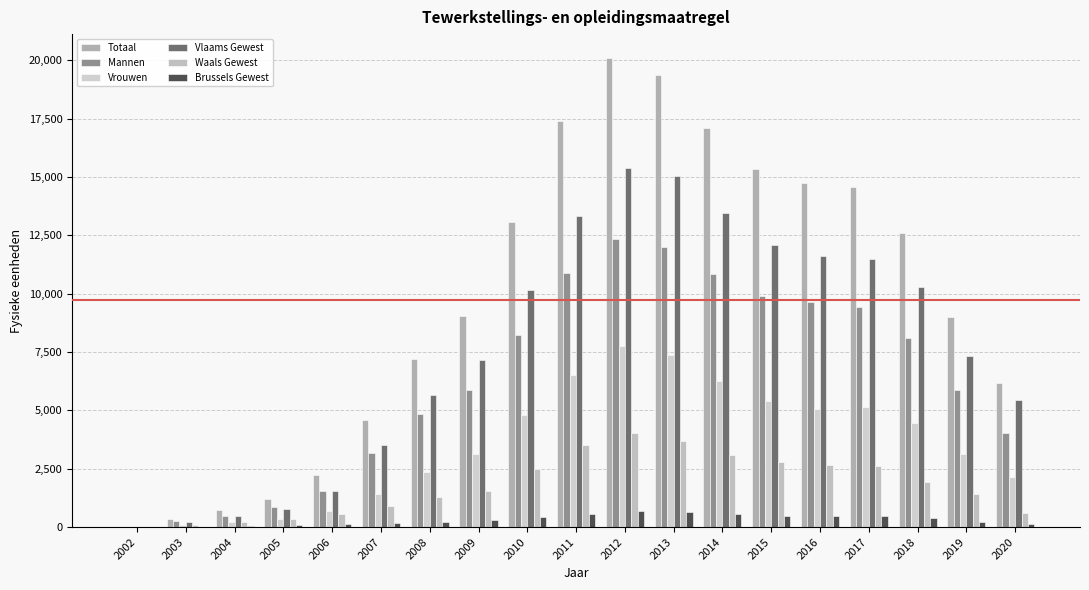

What is the minimum value shown in the chart?

2.7